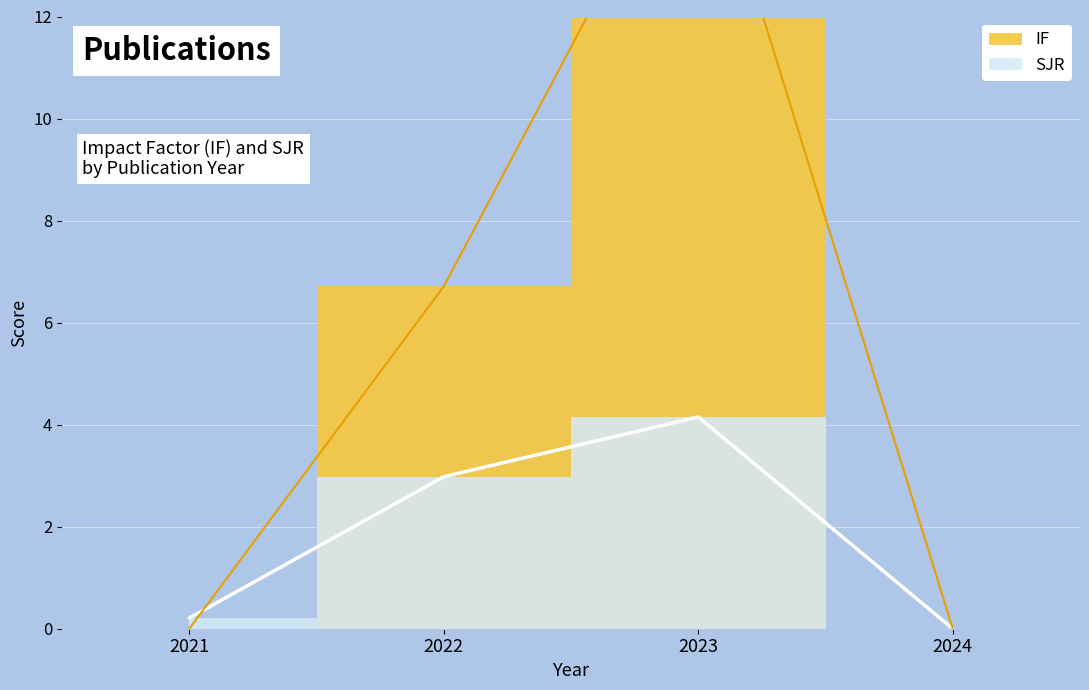

Where is the first local maximum for IF?

2023